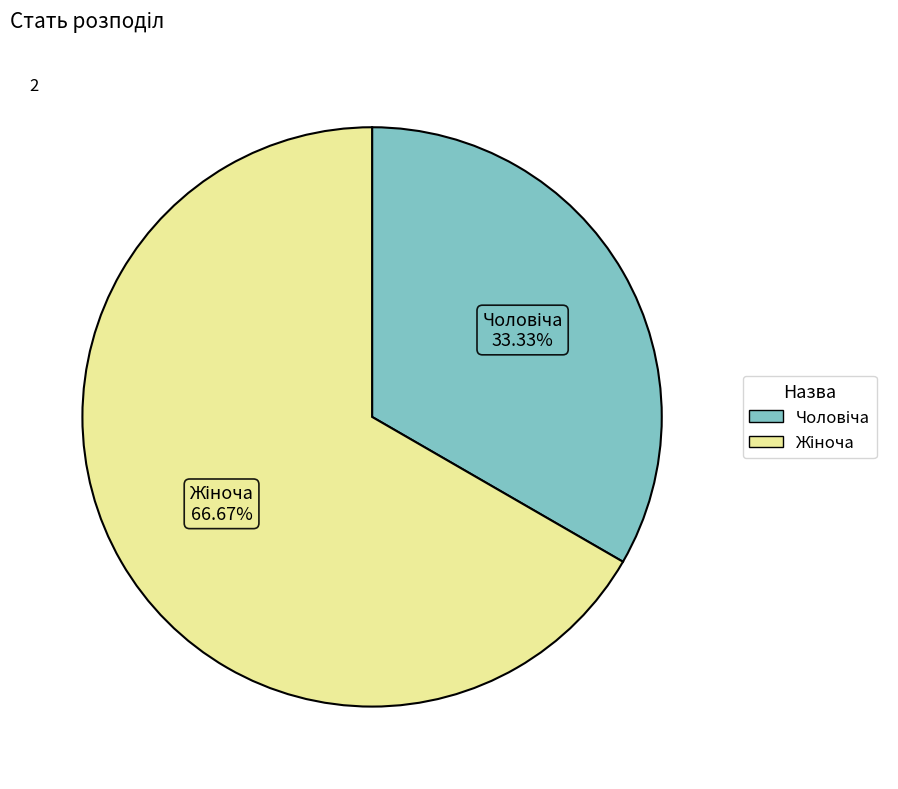

To the nearest percent, what is the average slice percentage?

50%